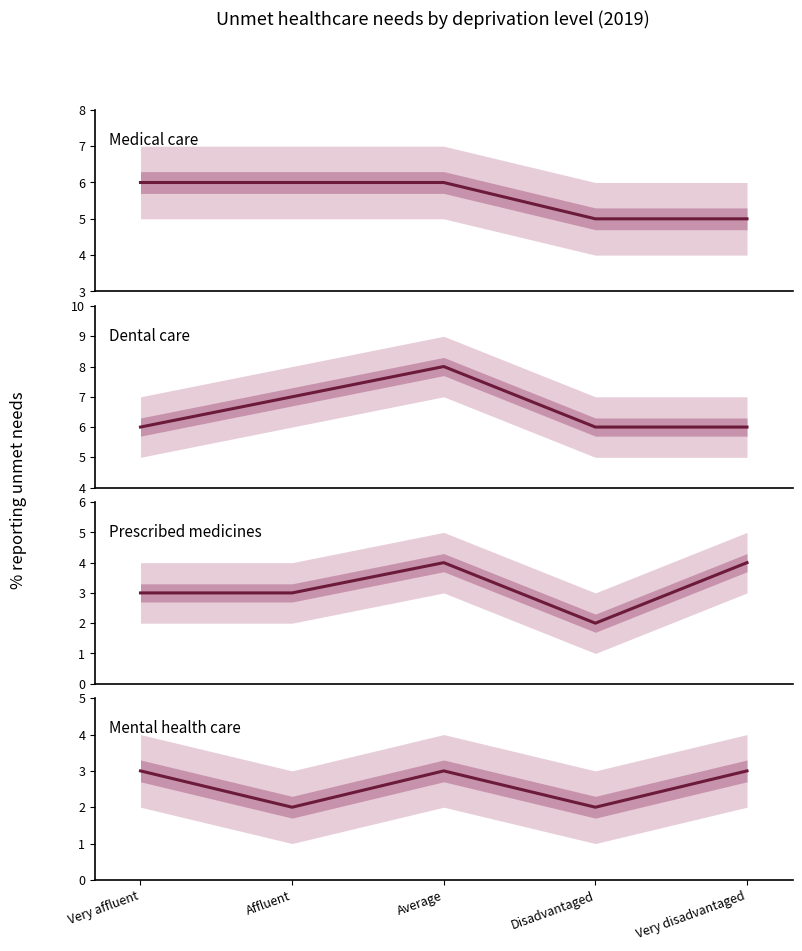

True or false: Prescribed medicines and Mental health care intersect in this chart.

False